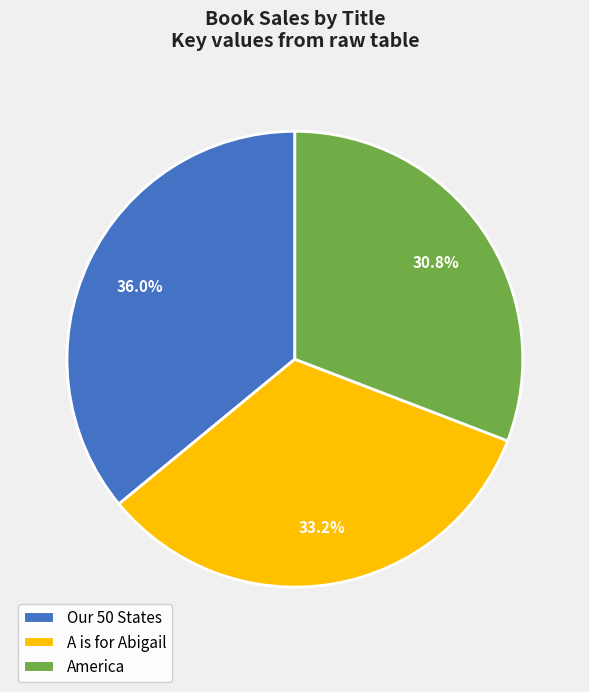

Does any single category account for the majority?

No